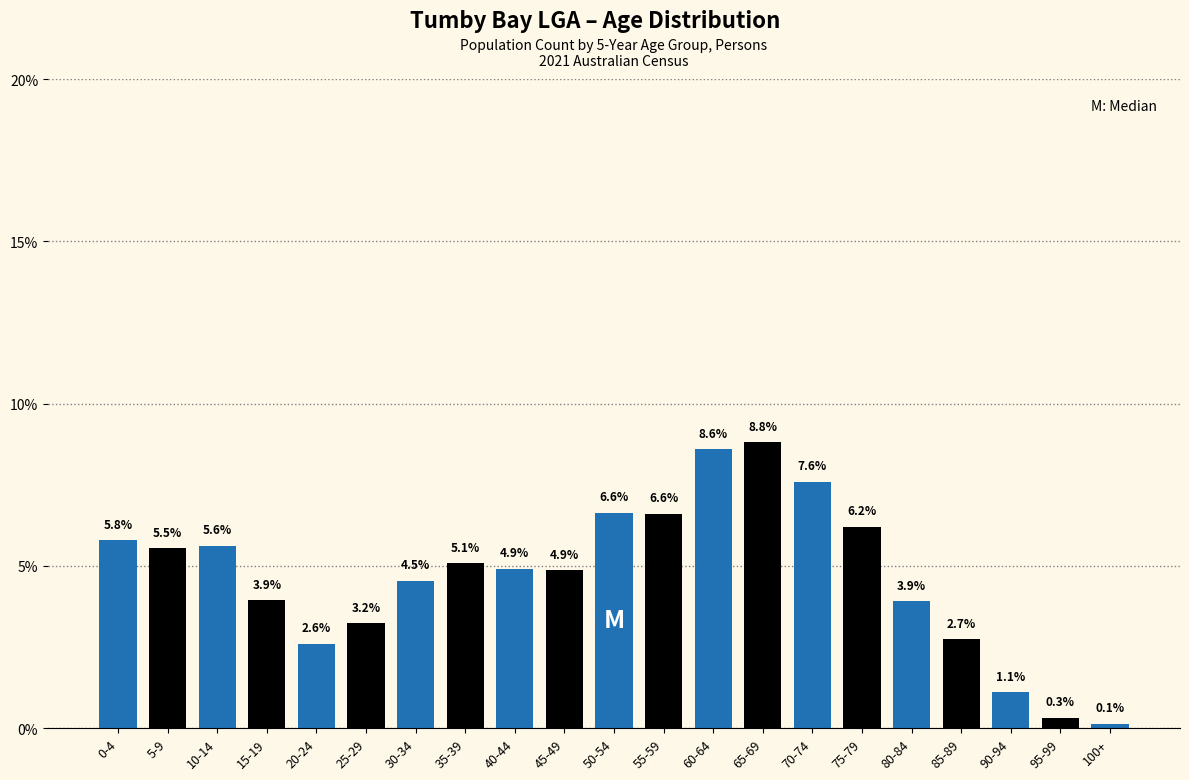

Reading left to right, extract all data points from this chart.

0-4=5.8	5-9=5.5	10-14=5.6	15-19=3.9	20-24=2.6	25-29=3.2	30-34=4.5	35-39=5.1	40-44=4.9	45-49=4.9	50-54=6.6	55-59=6.6	60-64=8.6	65-69=8.8	70-74=7.6	75-79=6.2	80-84=3.9	85-89=2.7	90-94=1.1	95-99=0.3	100+=0.1